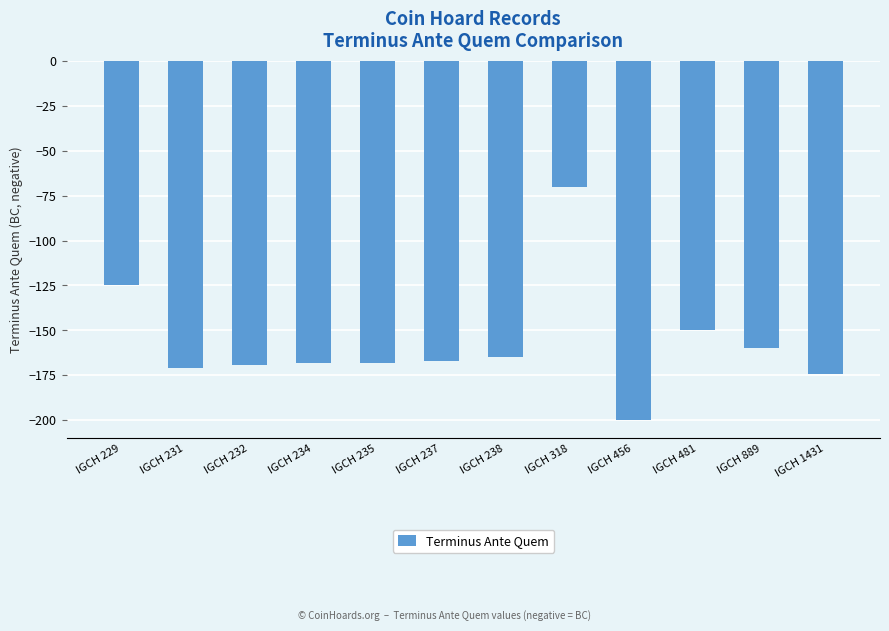

At which label does the data first exceed -167?

IGCH 229